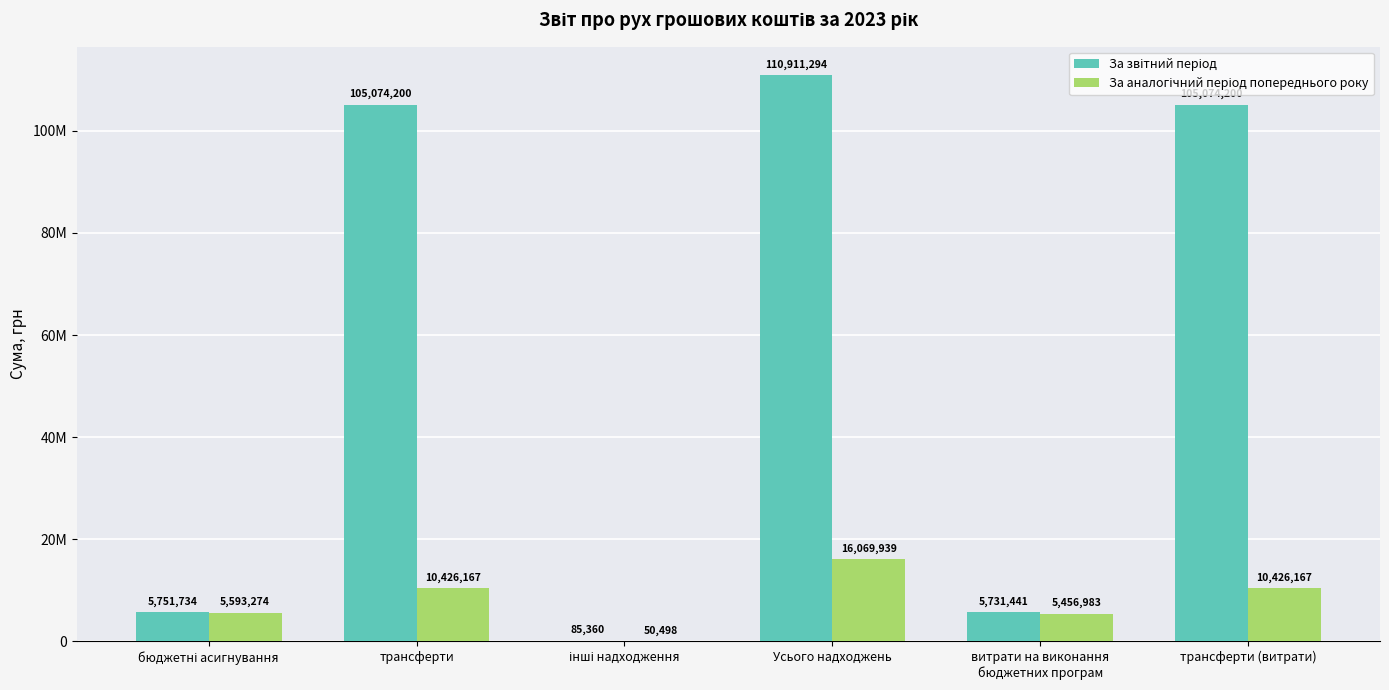

Reading left to right, list all the values displayed in this chart.

За звітний період: 5751734	105074200	85360	110911294	5731441	105074200
За аналогічний період попереднього року: 5593274	10426167	50498	16069939	5456983	10426167